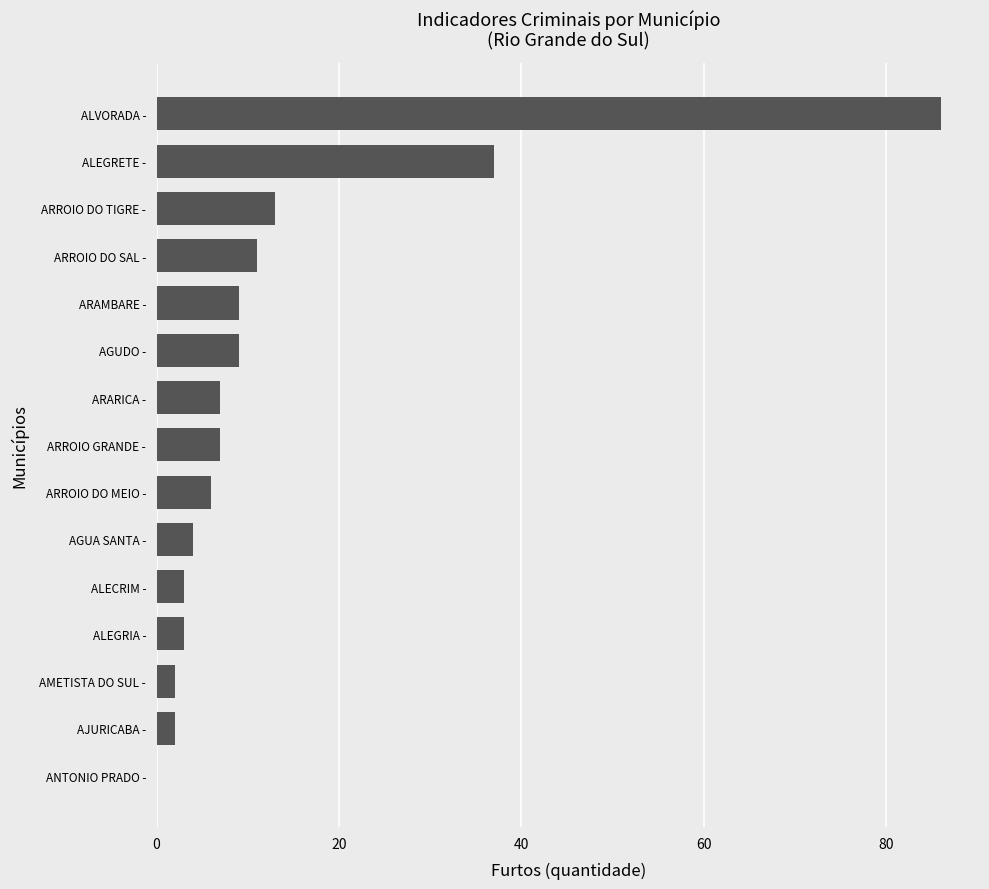

What is the change in value from ARROIO DO MEIO - to ARROIO DO TIGRE -?

+7